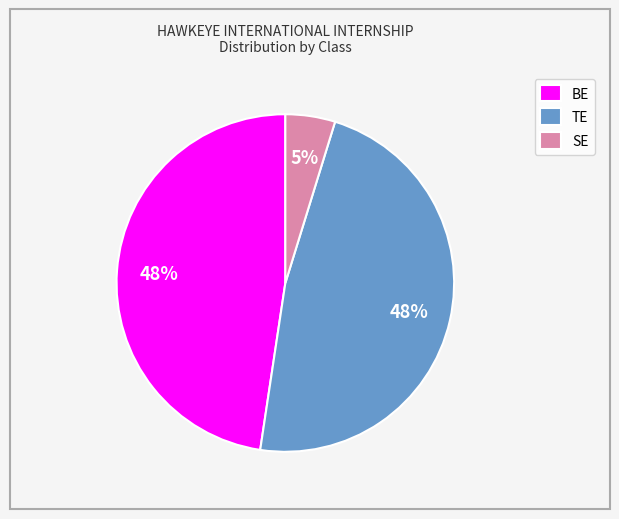

Does BE account for over 50% of the chart?

No